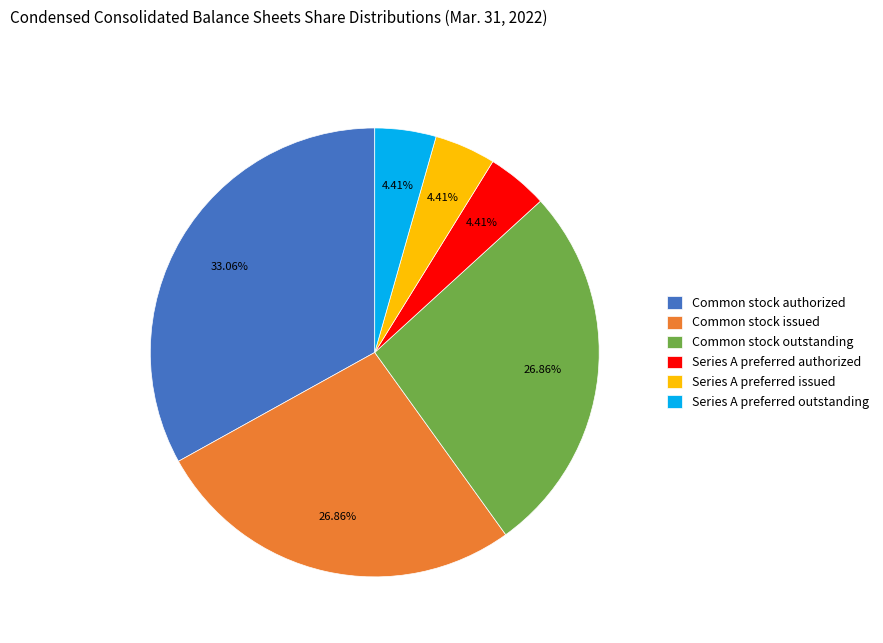

Is there any slice that represents more than half of the pie?

No